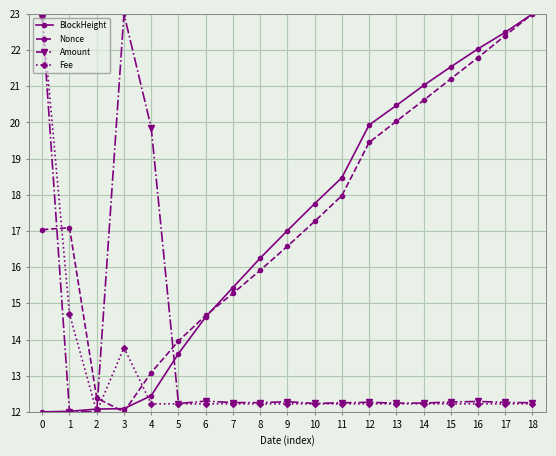

Where do Amount and Nonce first cross each other?

0 and 1